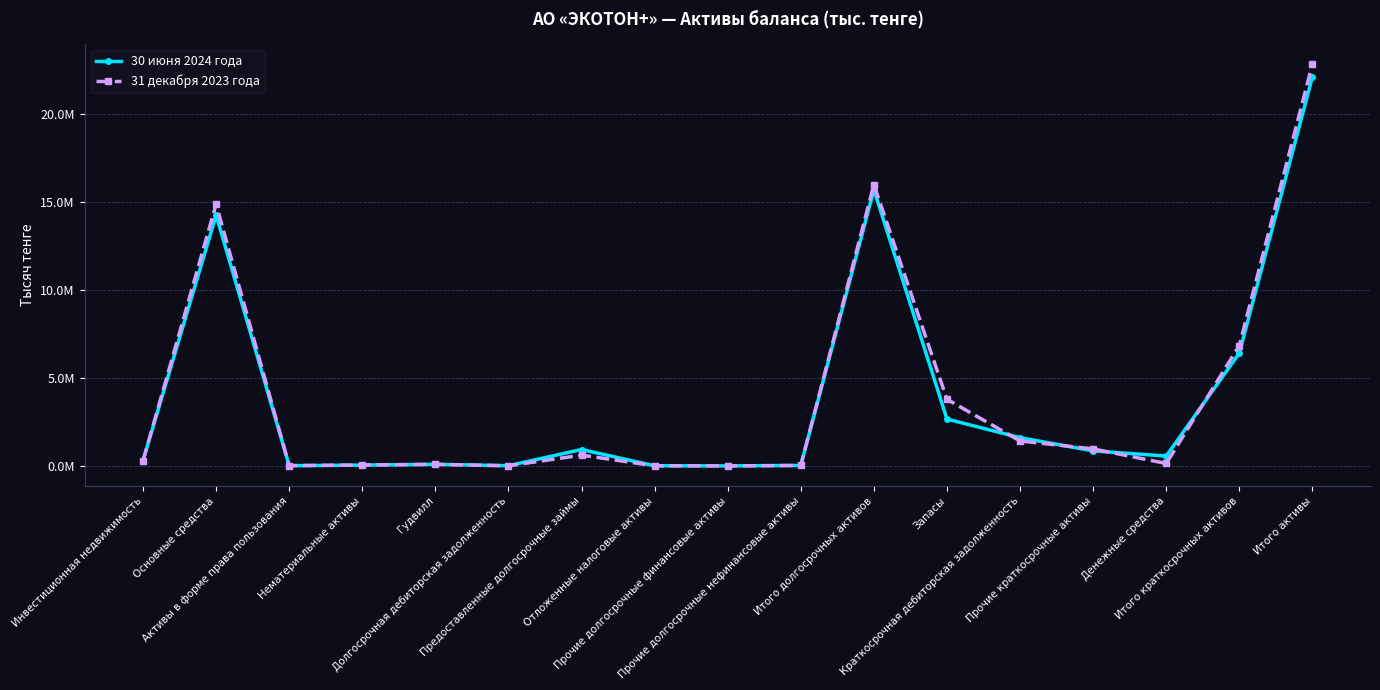

What are all the series names shown in the legend?

30 июня 2024 года, 31 декабря 2023 года